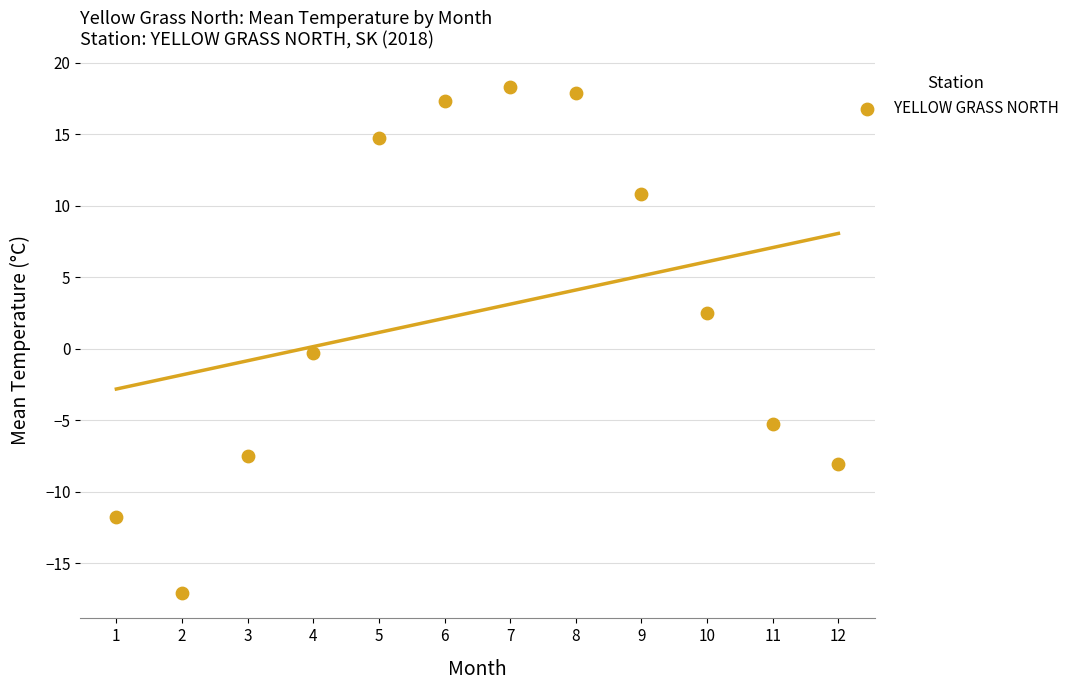

What is the range of Y values (max minus min)?

35.4